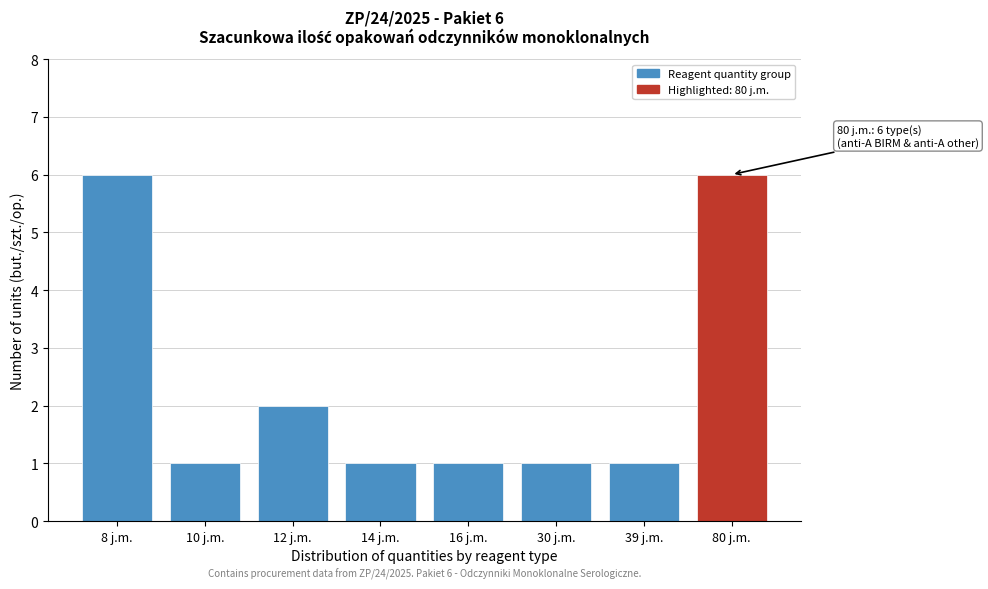

Reading left to right, extract all data points from this chart.

6	1	2	1	1	1	1	6